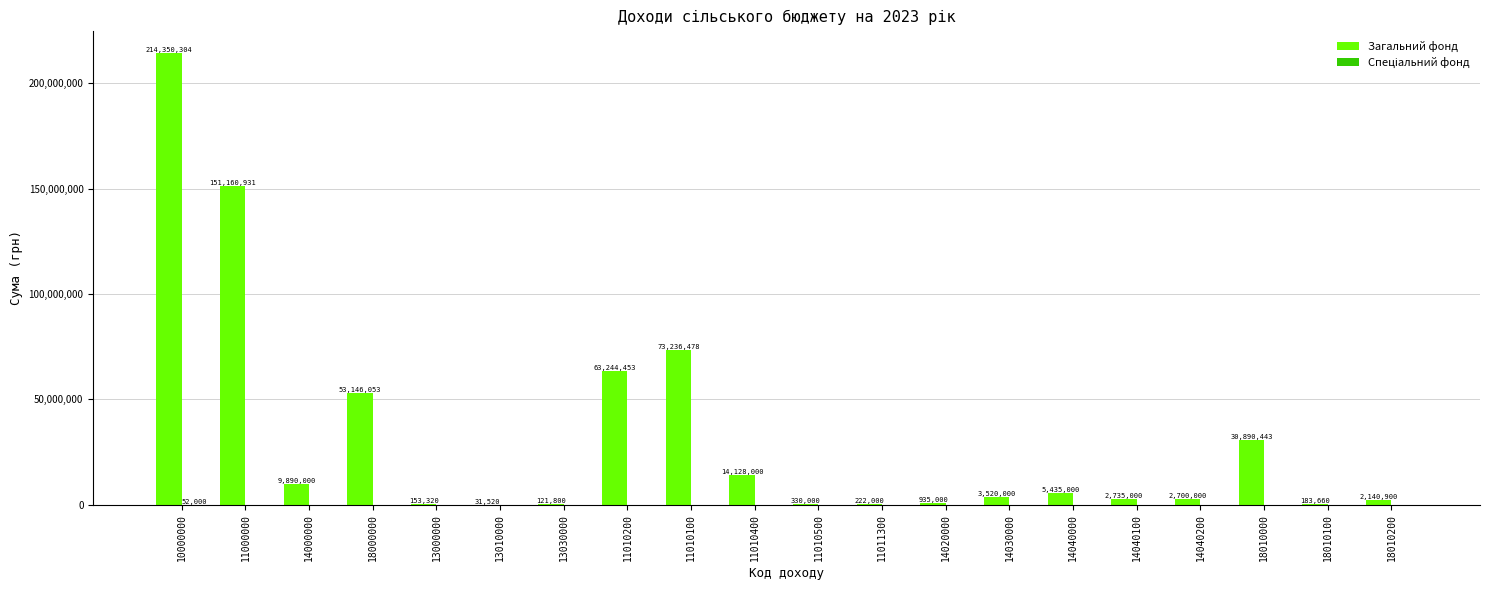

Which series has the largest total across all categories?

Загальний фонд